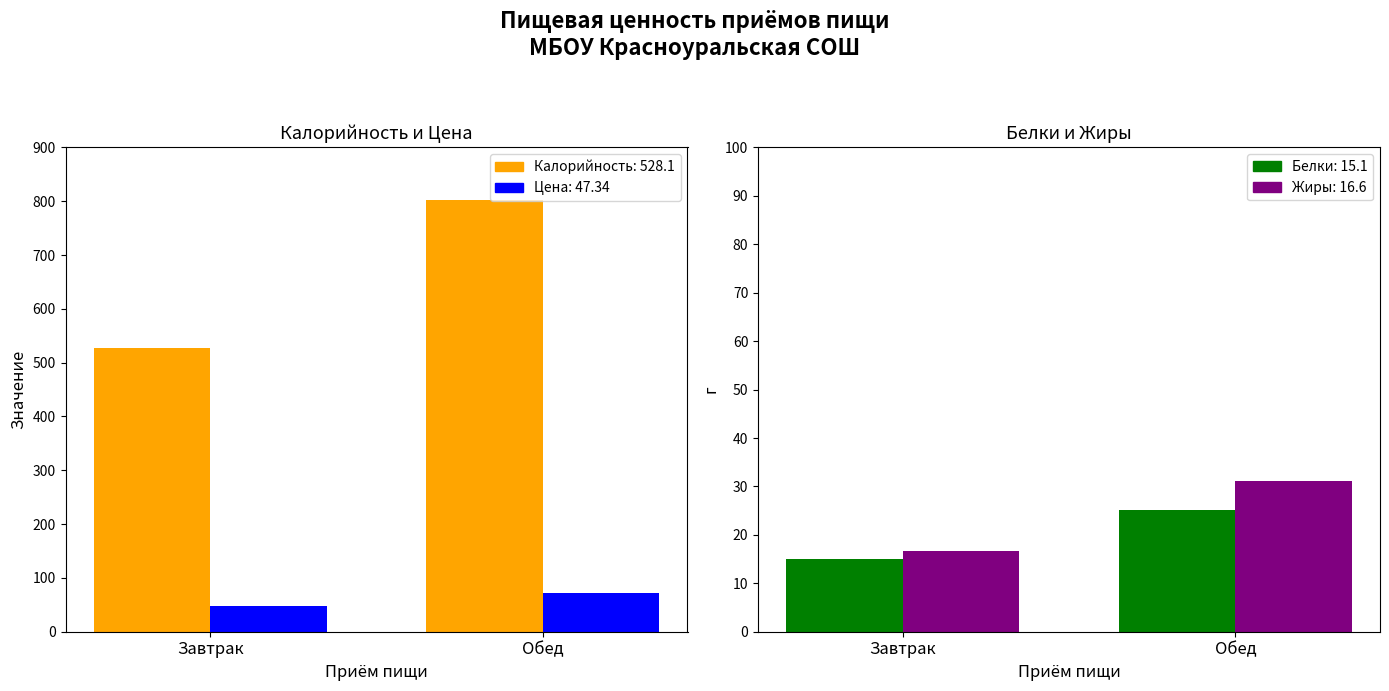

Is it true that Калорийность equals 347.6 at Завтрак?

False